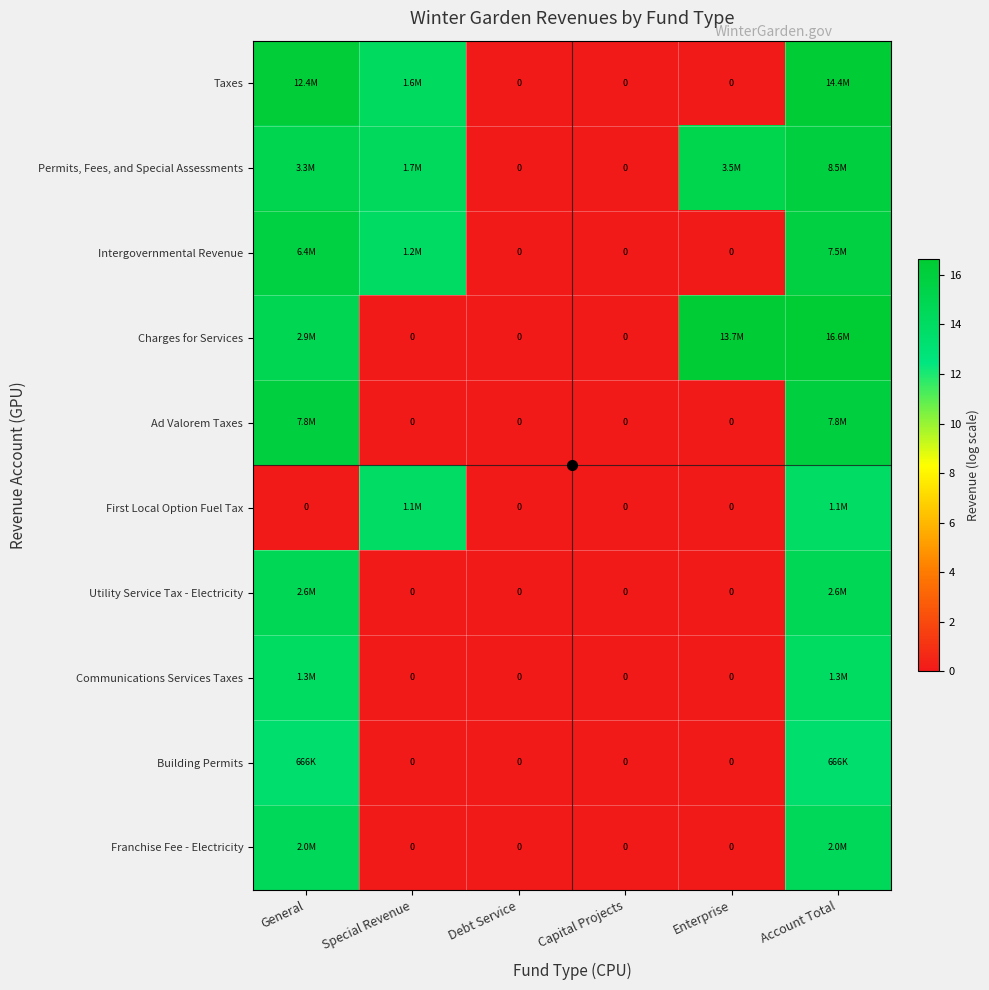

The value of Charges for Services at Special Revenue is 0.0. True or false?

True